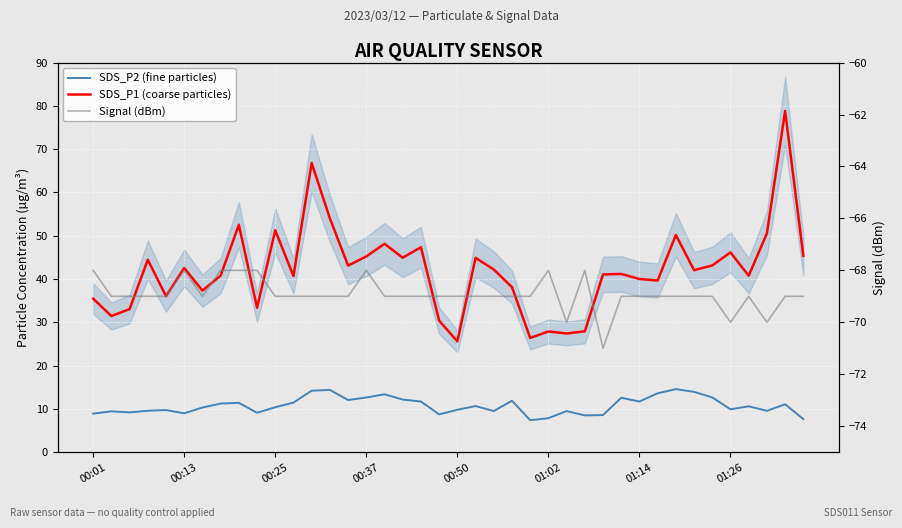

The value of Signal (dBm) at 17 is -95.2. True or false?

False